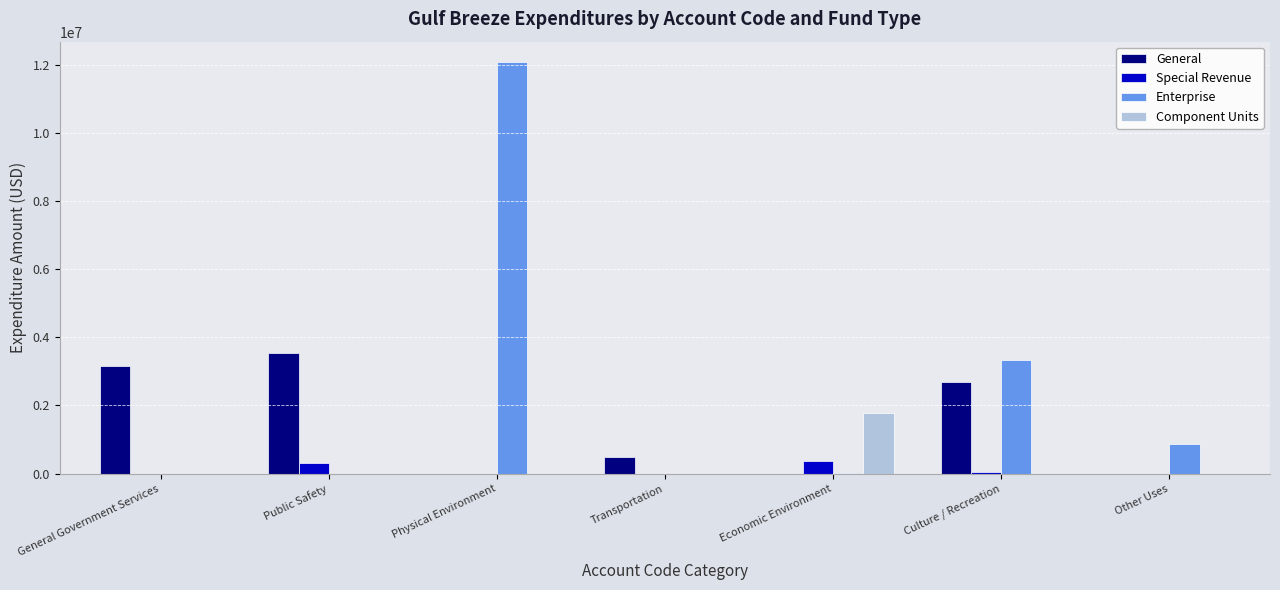

True or false: General has a value of 1600713 at Culture / Recreation.

False